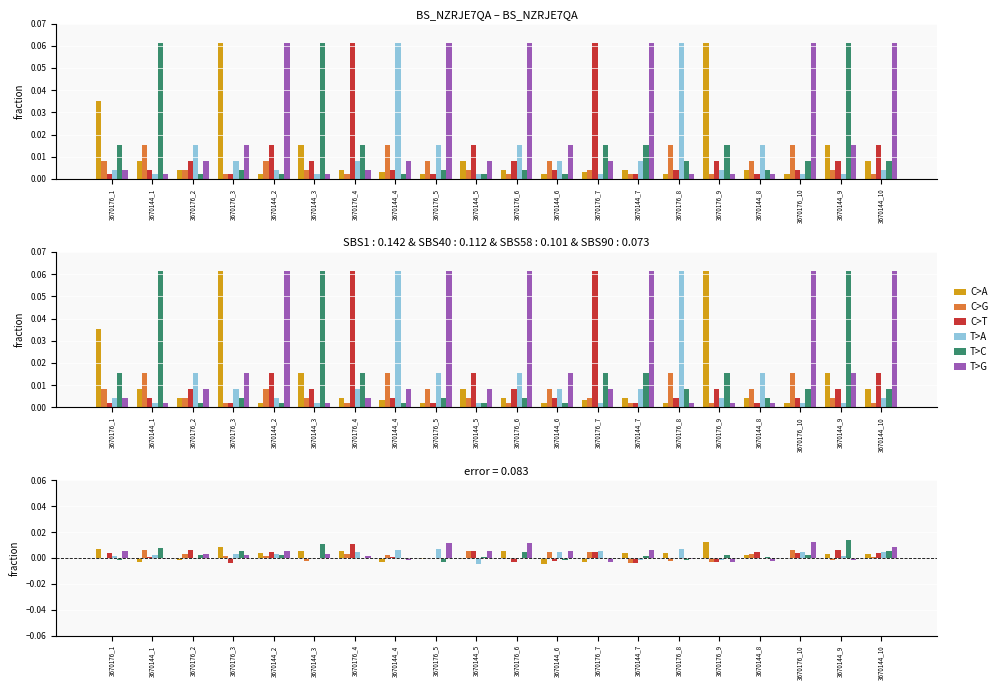

At which category is the sum across all series the highest?

3670176_10